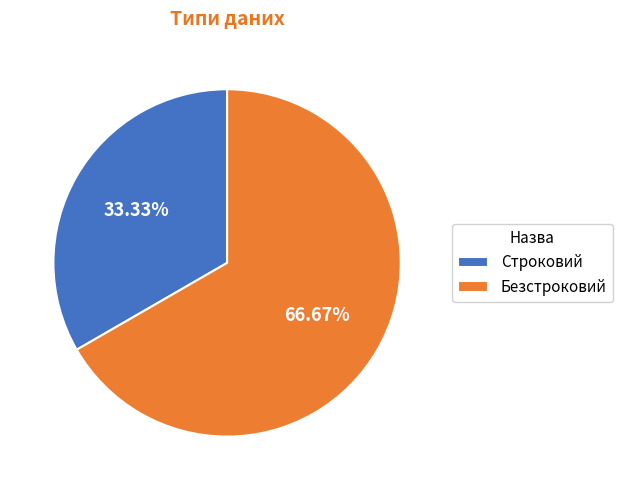

Count the number of slices in the pie.

2